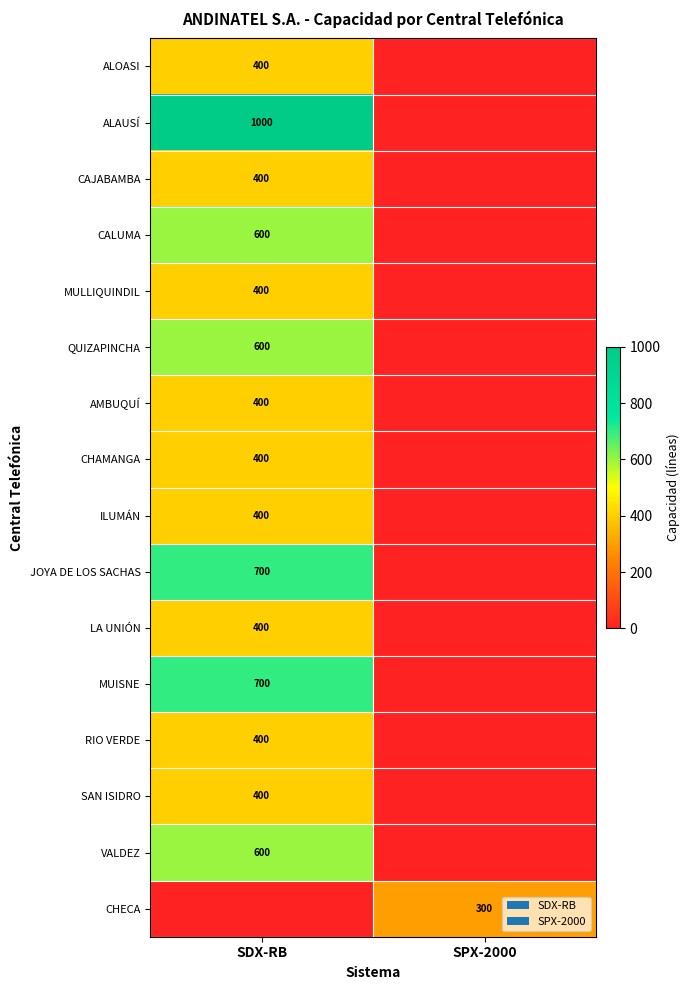

True or false: RIO VERDE has a value of 574 at SDX-RB.

False